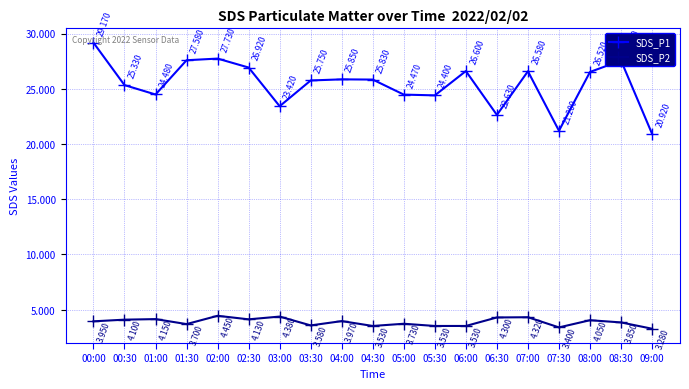

Which category has the lowest value in the SDS_P2 series?

09:00